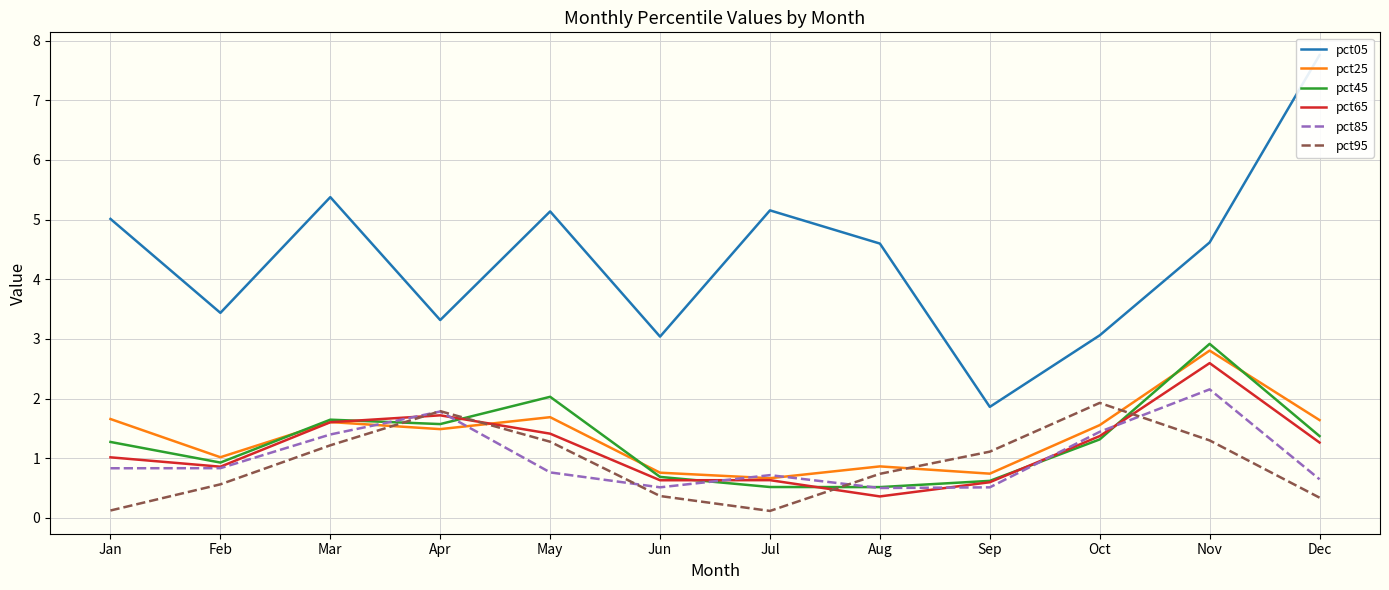

Rank the series at Dec from lowest to highest value.

pct95, pct85, pct65, pct45, pct25, pct05